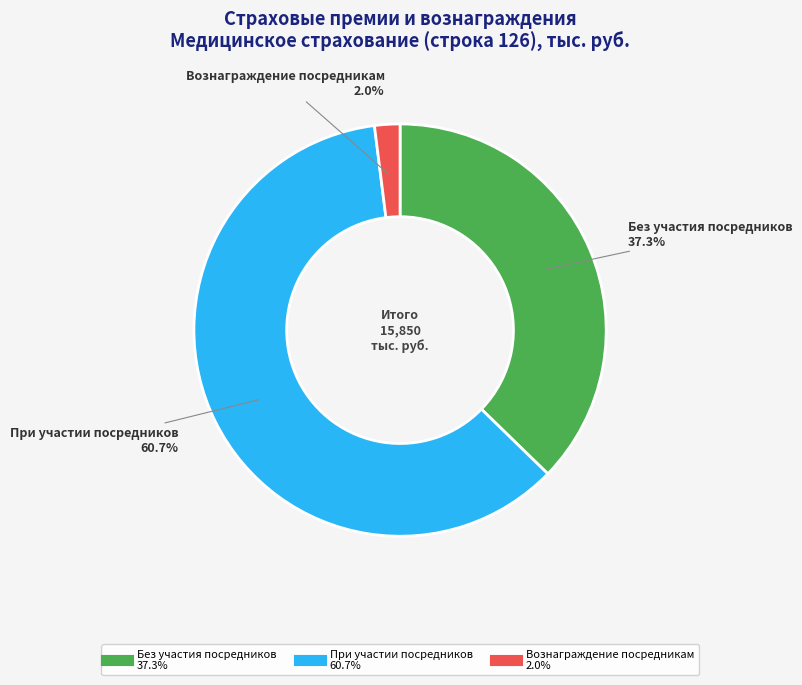

Does При участии посредников represent more than half of the total?

Yes